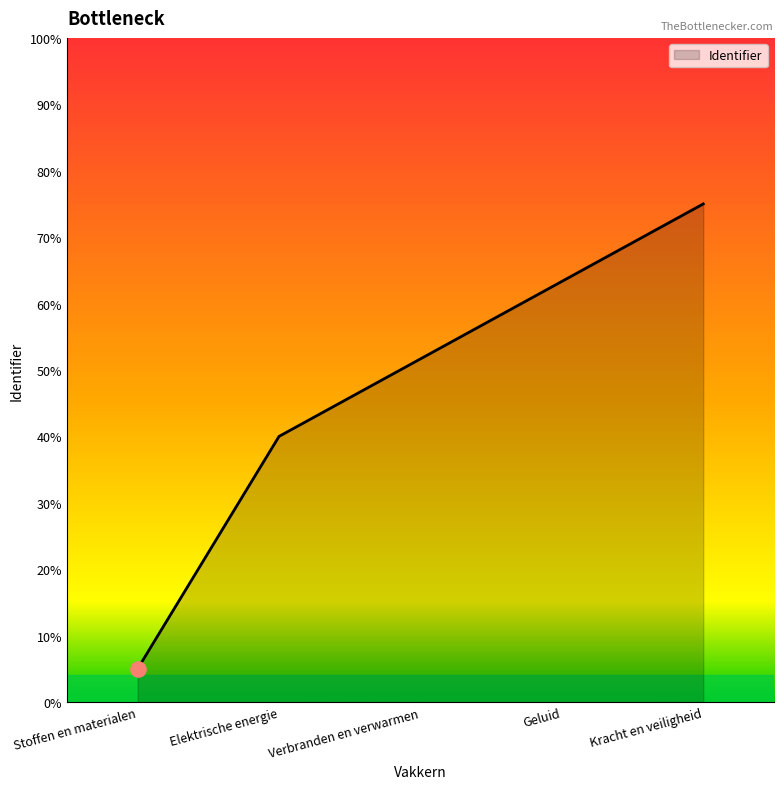

What is the change in value from Verbranden en verwarmen to Geluid?

+11.7